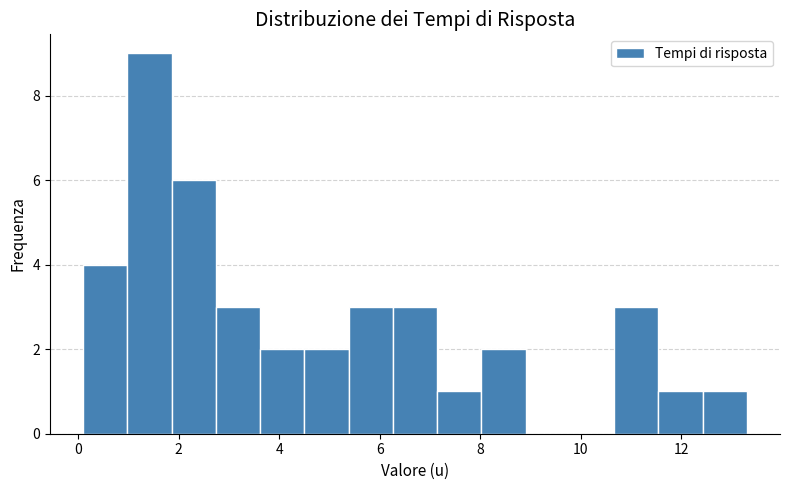

Reading left to right, transcribe this chart: for each bar, give the range it covers on the x-axis and its height. Neither the bar edges nor the heights are printed on the chart, so give them approximately, as read against the axes.

0.10 to 0.98: 4
0.98 to 1.86: 9
1.86 to 2.74: 6
2.74 to 3.62: 3
3.62 to 4.50: 2
4.50 to 5.38: 2
5.38 to 6.26: 3
6.26 to 7.14: 3
7.14 to 8.02: 1
8.02 to 8.90: 2
8.90 to 9.78: 0
9.78 to 10.66: 0
10.66 to 11.54: 3
11.54 to 12.42: 1
12.42 to 13.30: 1